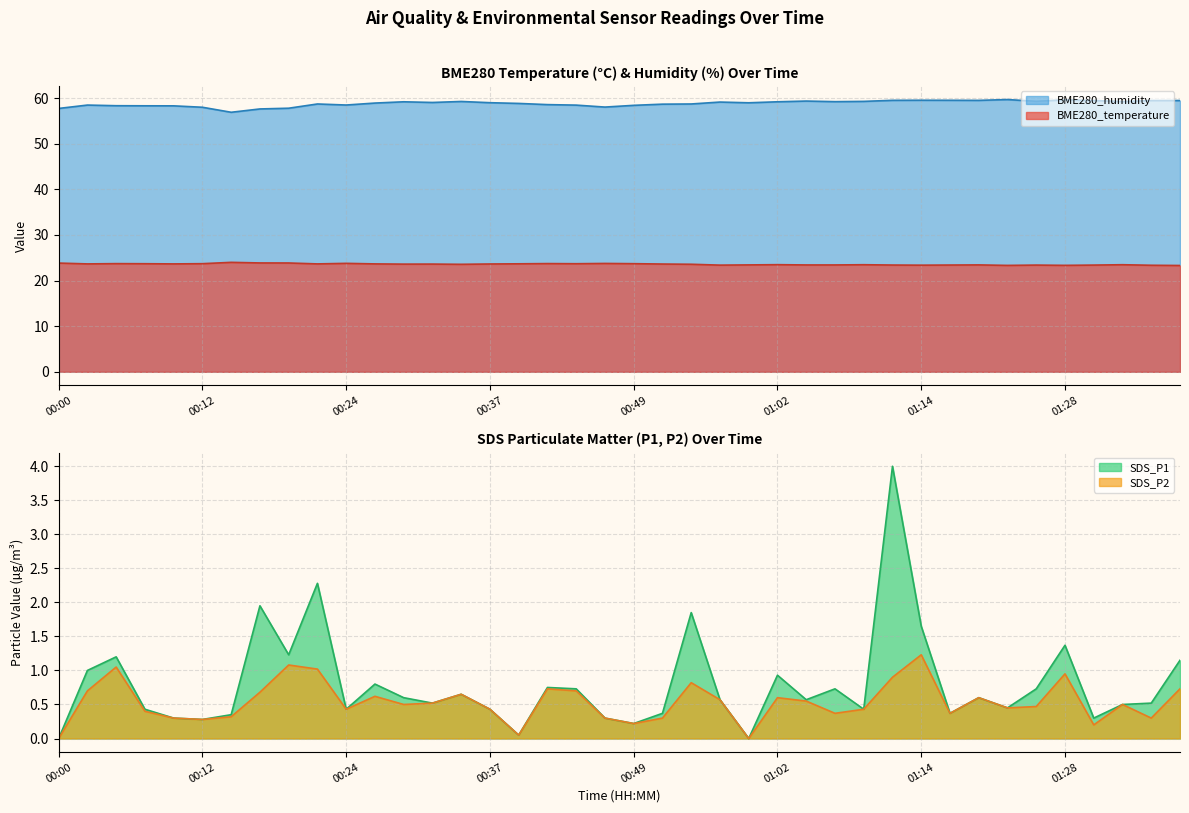

Is it true that SDS_P1 equals 0.4 at 01:17?

True